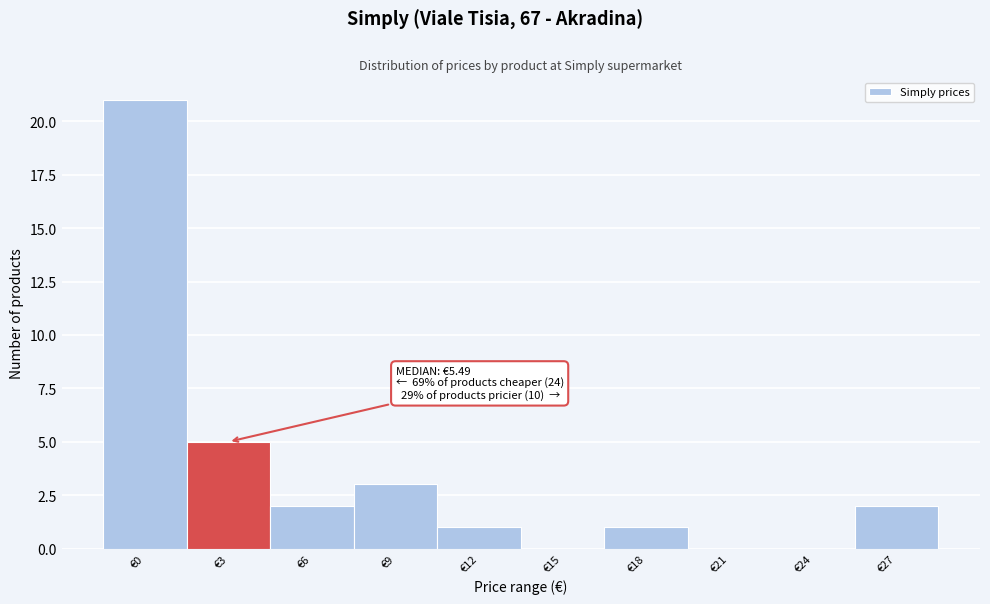

Reading left to right, transcribe all the data shown in this chart.

€0=21	€3=5	€6=2	€9=3	€12=1	€15=0	€18=1	€21=0	€24=0	€27=2